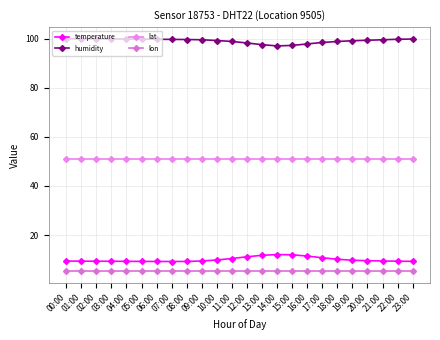

What are all the series names shown in the legend?

temperature, humidity, lat, lon